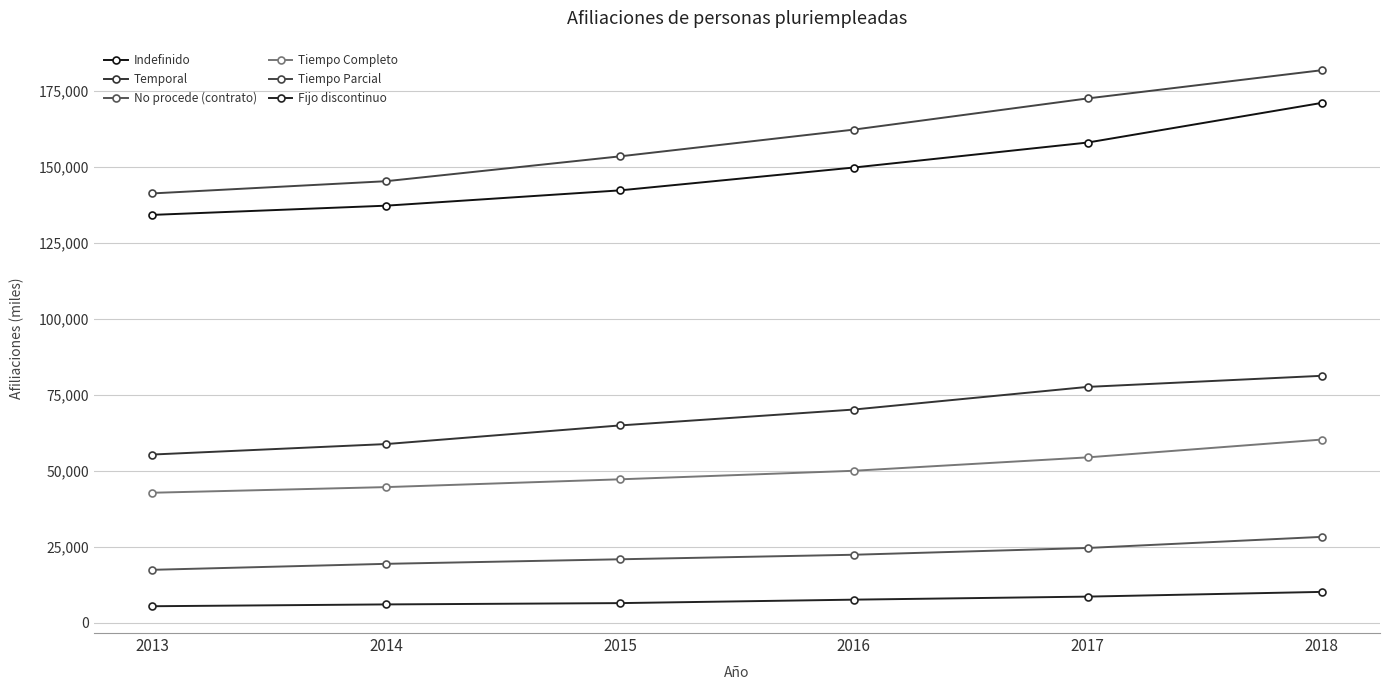

Reading left to right, transcribe all the data shown in this chart.

Indefinido: 2013=134181	2014=137212	2015=142245	2016=149757	2017=157974	2018=170995
Temporal: 2013=55381	2014=58826	2015=64950	2016=70176	2017=77625	2018=81269
No procede (contrato): 2013=17475	2014=19445	2015=20941	2016=22432	2017=24662	2018=28310
Tiempo Completo: 2013=42819	2014=44675	2015=47236	2016=50044	2017=54453	2018=60299
Tiempo Parcial: 2013=141238	2014=145261	2015=153429	2016=162222	2017=172480	2018=181746
Fijo discontinuo: 2013=5505	2014=6102	2015=6530	2016=7667	2017=8666	2018=10219